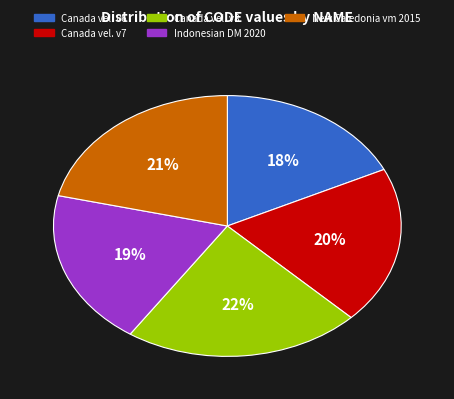

To the nearest percent, what percentage of the pie is Canada velocity grid v8?

22%